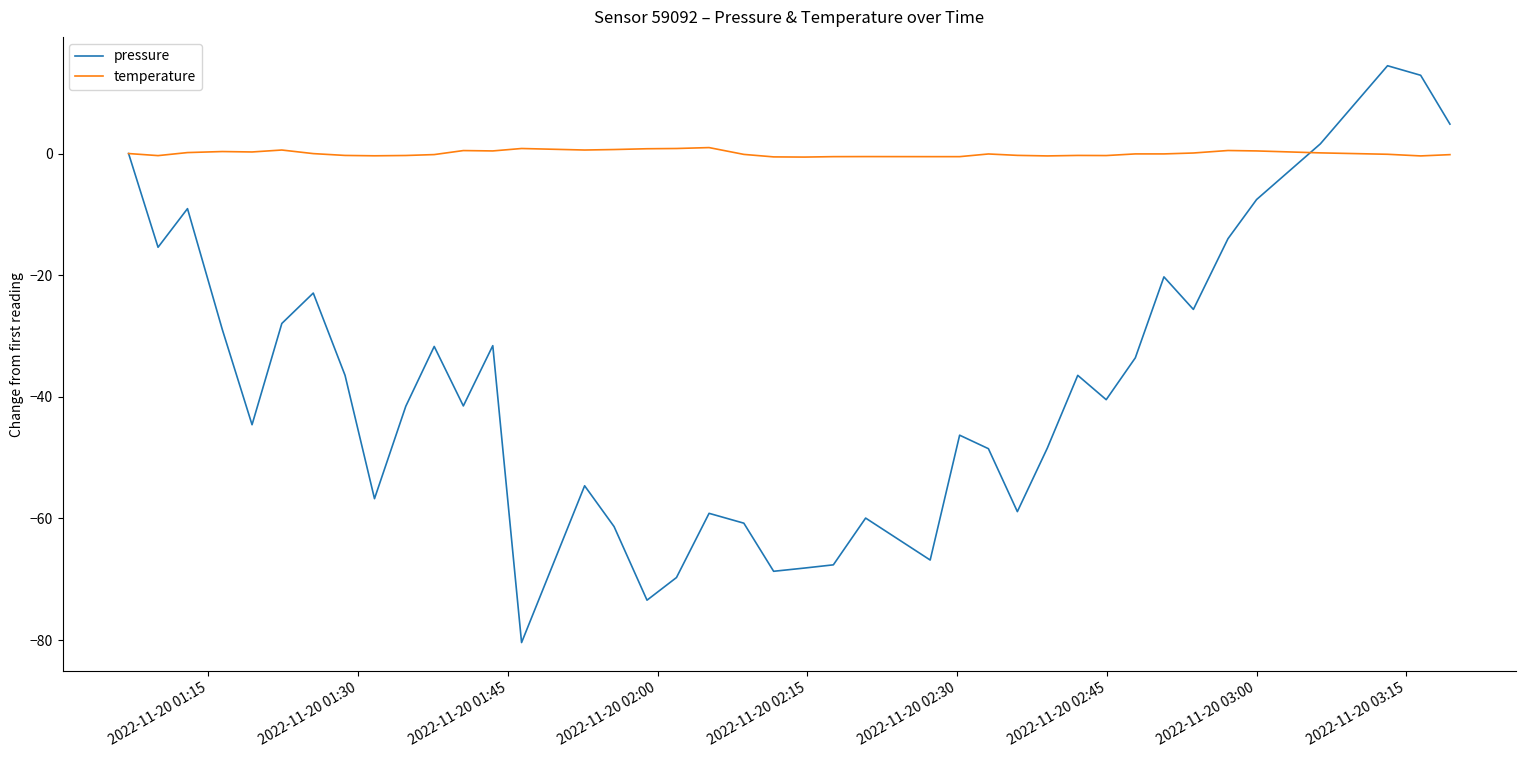

How many lines are shown in the chart?

2